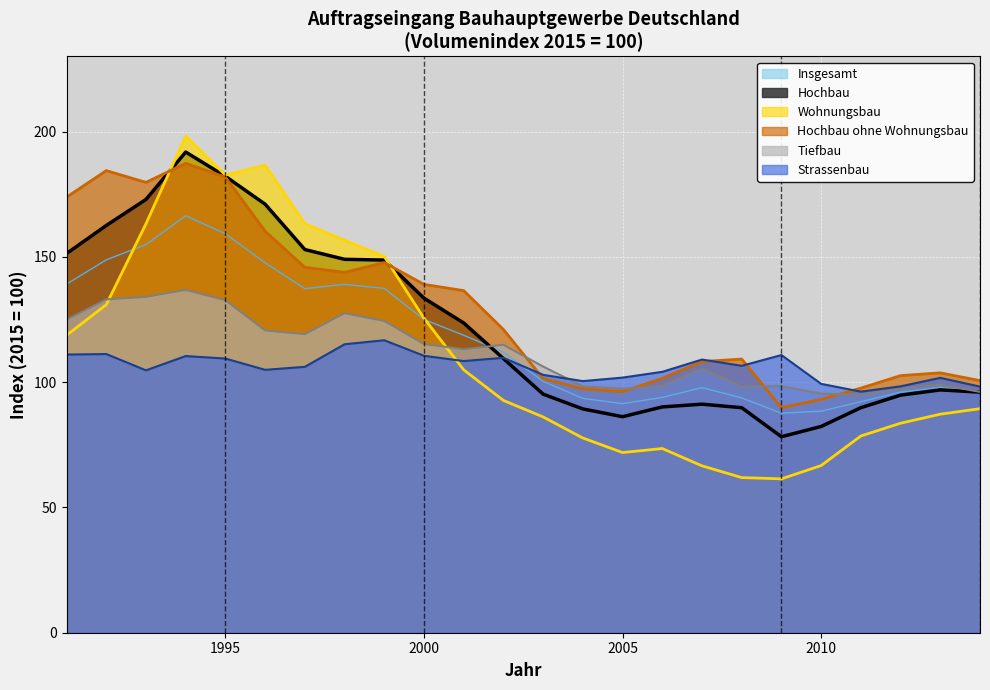

What is the minimum value for Wohnungsbau?

61.4